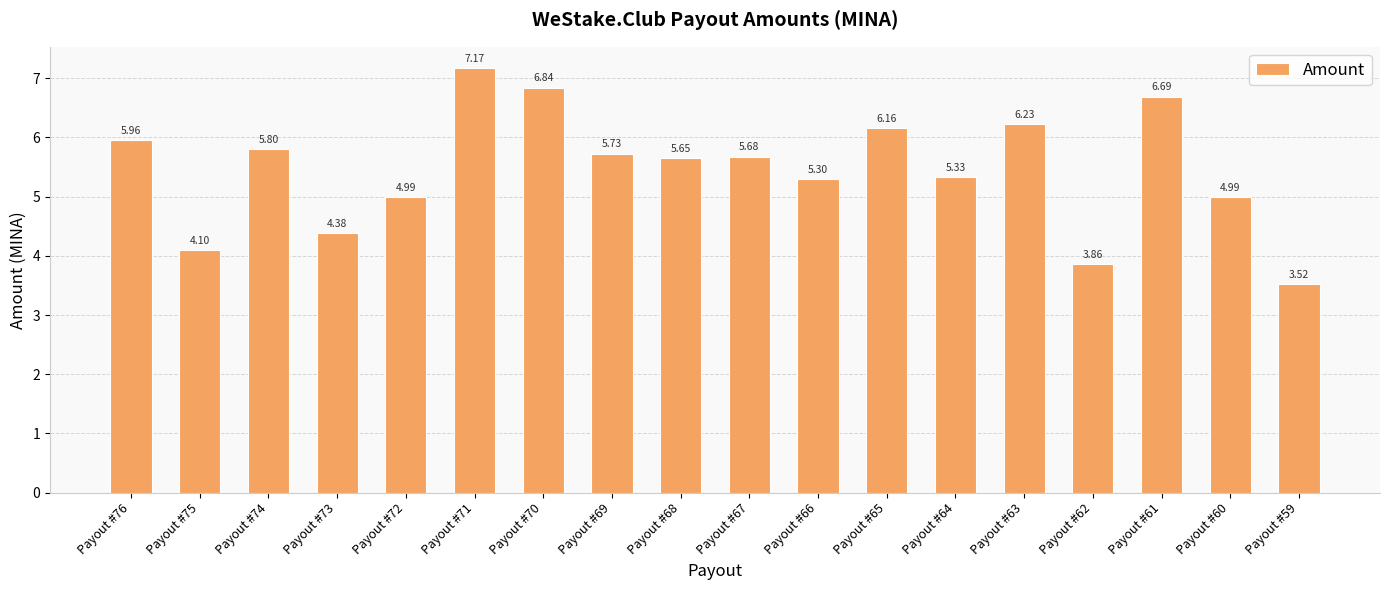

The value at Payout #60 is 1.6. True or false?

False